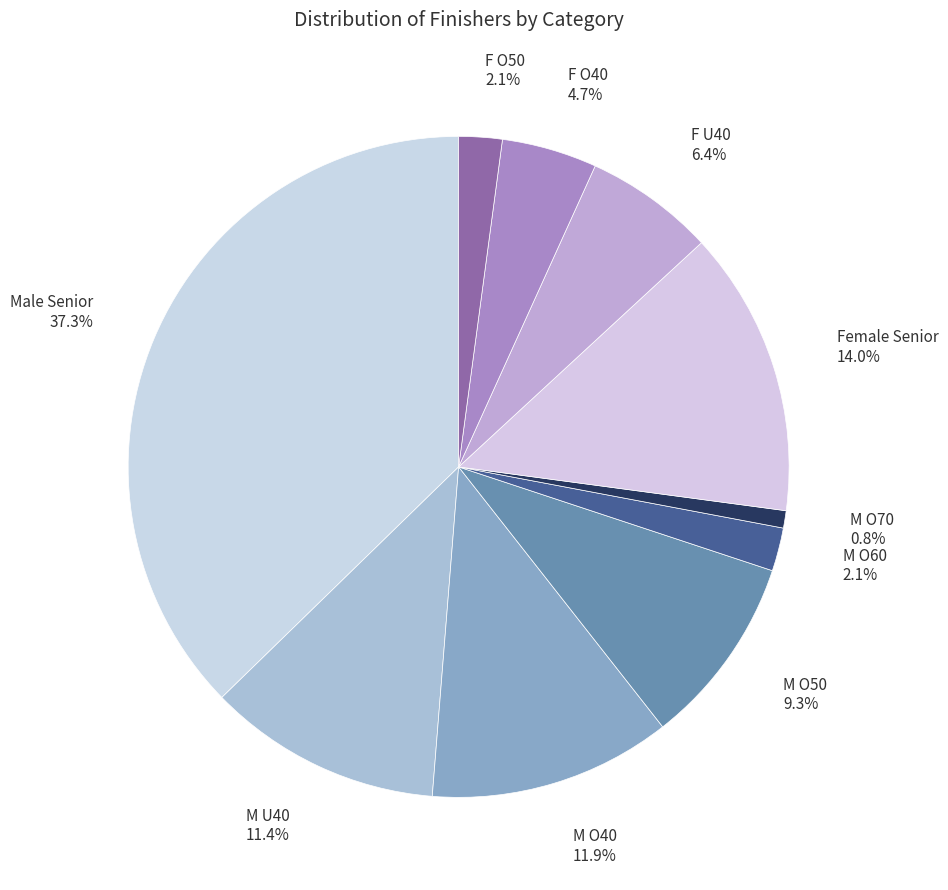

To the nearest percent, what percentage of the pie is M O60?

2%